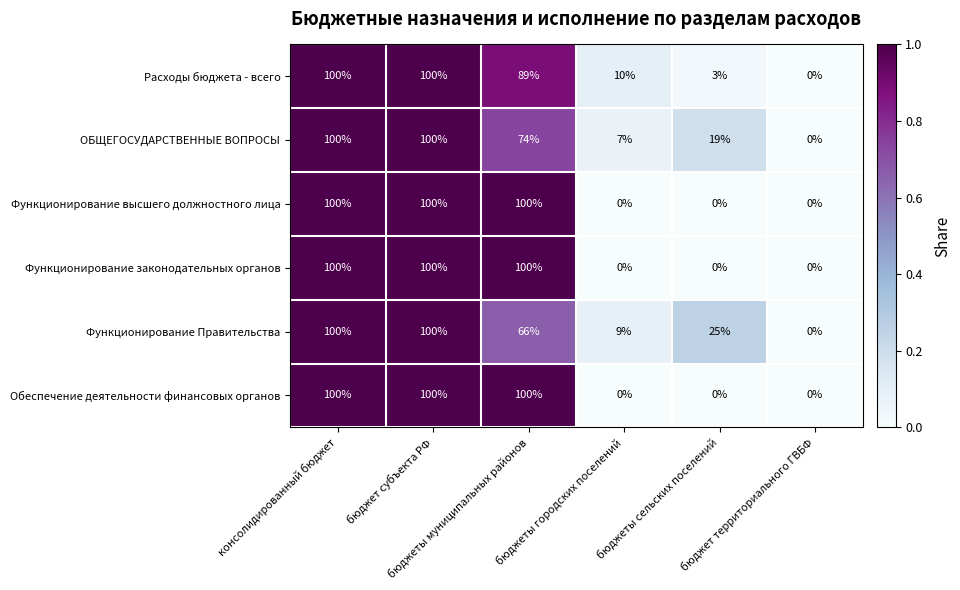

What is the highest value of the Функционирование Правительства series?

100